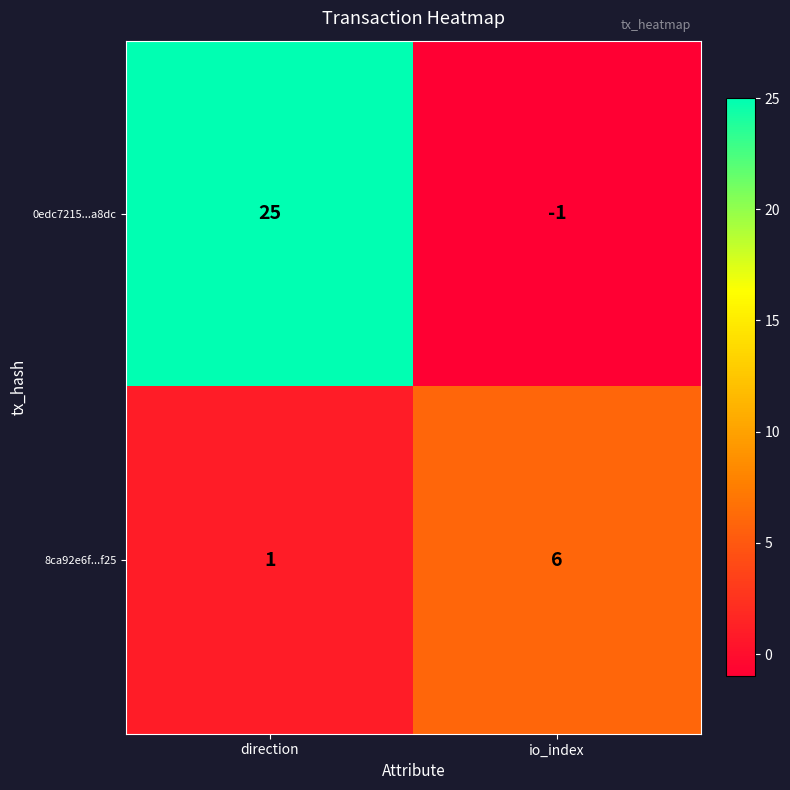

Reading left to right, what are all the values shown in this chart?

0edc7215...a8dc: 25	-1
8ca92e6f...f25: 1	6